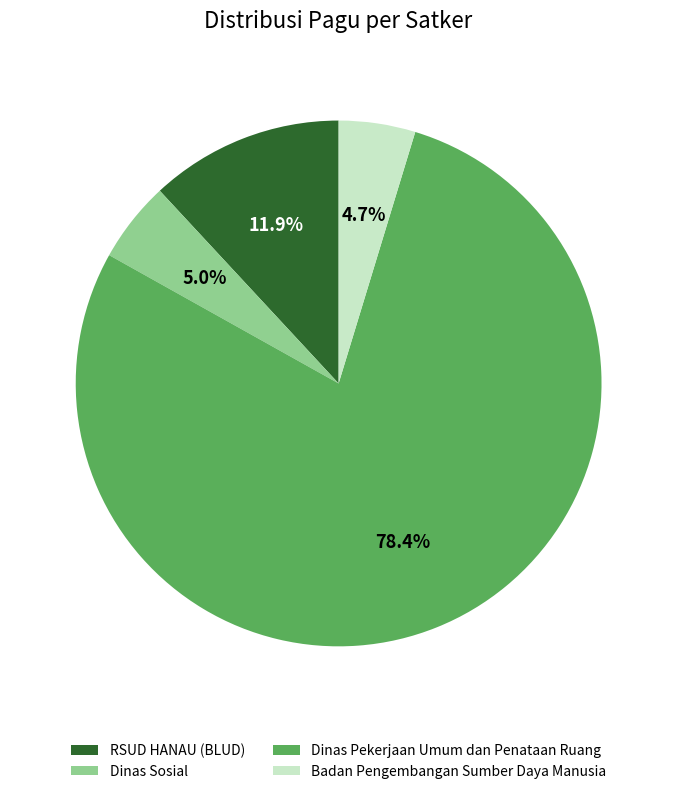

Which category has the biggest portion of the pie?

Dinas Pekerjaan Umum dan Penataan Ruang